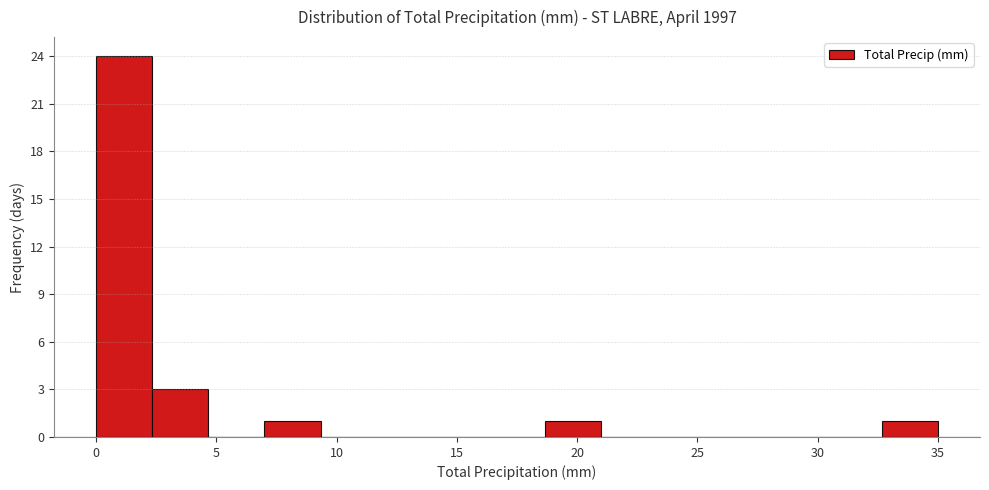

Which range on the x-axis has the tallest bar?

0.0 to 2.5